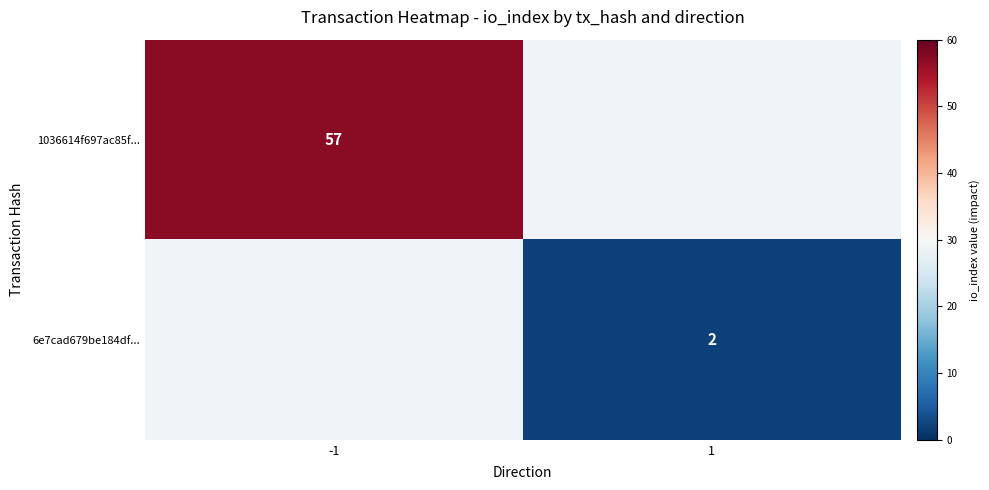

List the series in order of their peak value, highest first.

1036614f697ac85f..., 6e7cad679be184df...